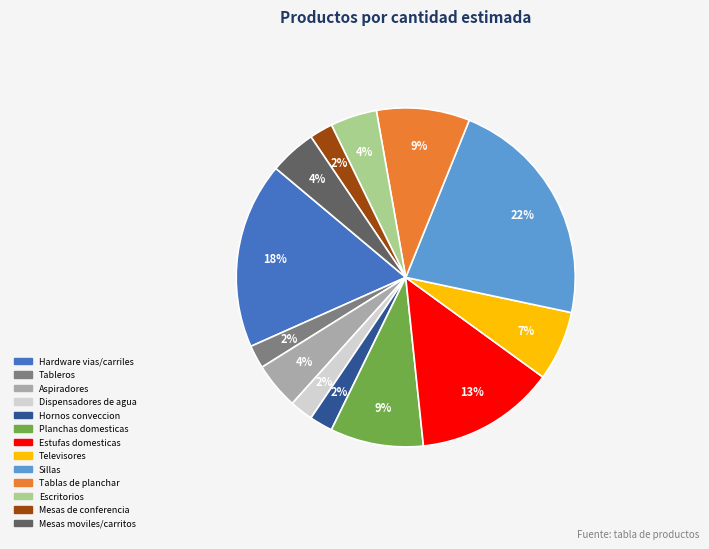

Do Sillas and Aspiradores together represent more than half of the pie?

No